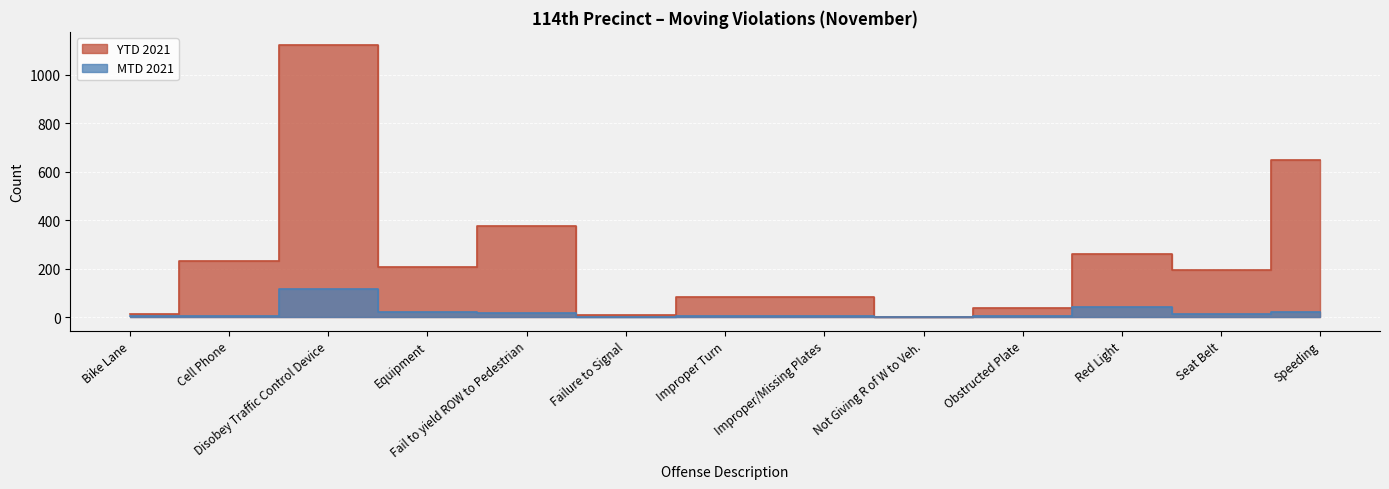

The MTD 2021 series shows 4 at Cell Phone. True or false?

True